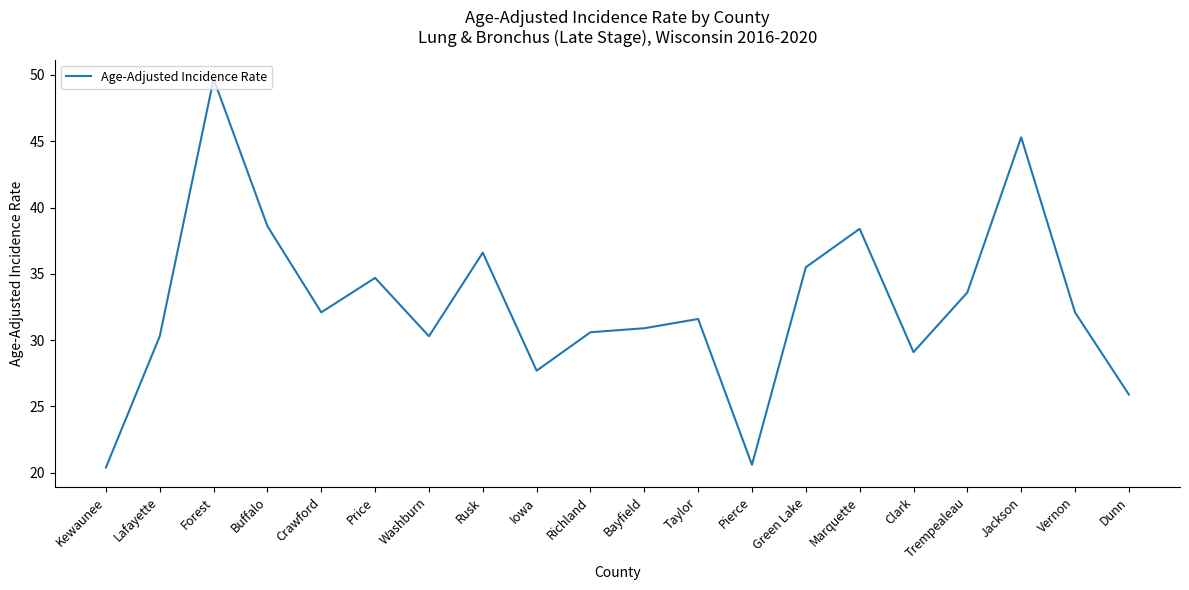

True or false: the data shows 30.9 at Bayfield.

True